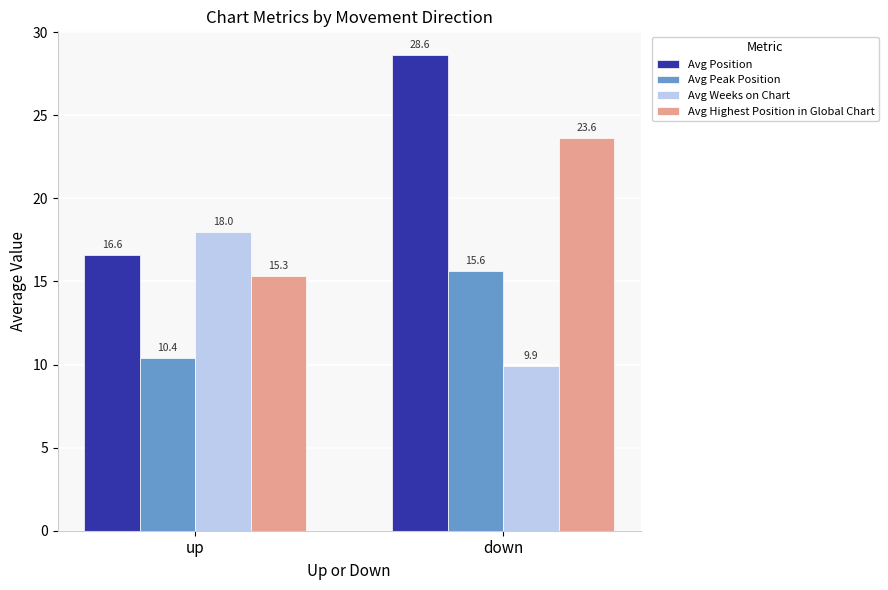

At which label does Avg Peak Position first exceed 15?

down